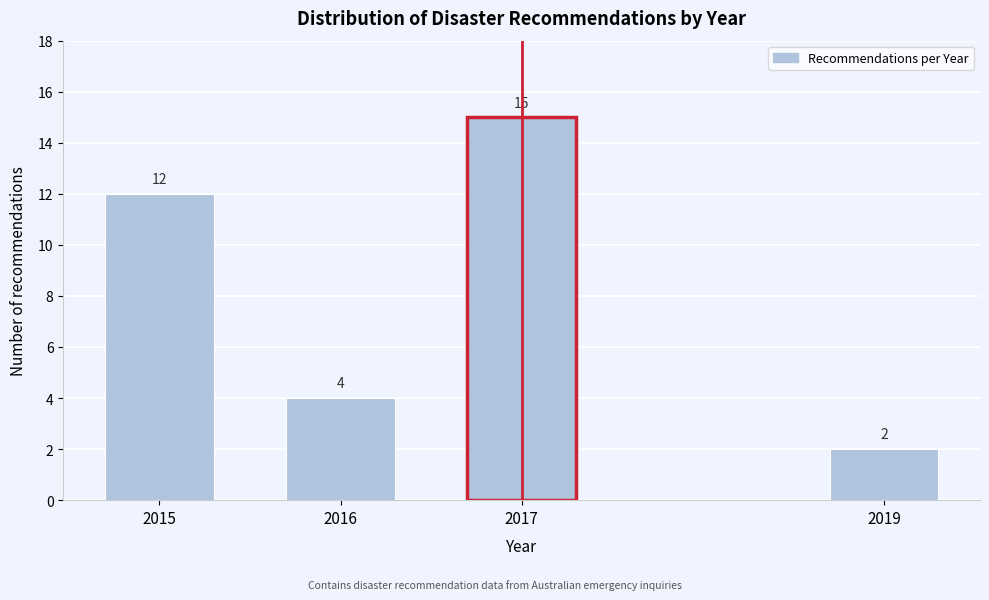

Reading right to left, transcribe all the data shown in this chart.

2019=2	2017=15	2016=4	2015=12